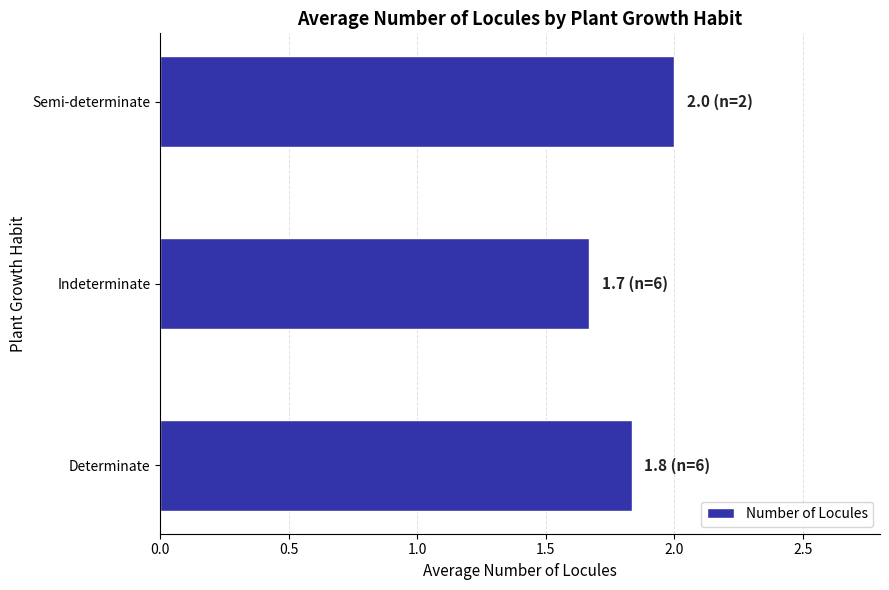

Approximately how many times larger is the value at Indeterminate compared to Determinate?

0.9